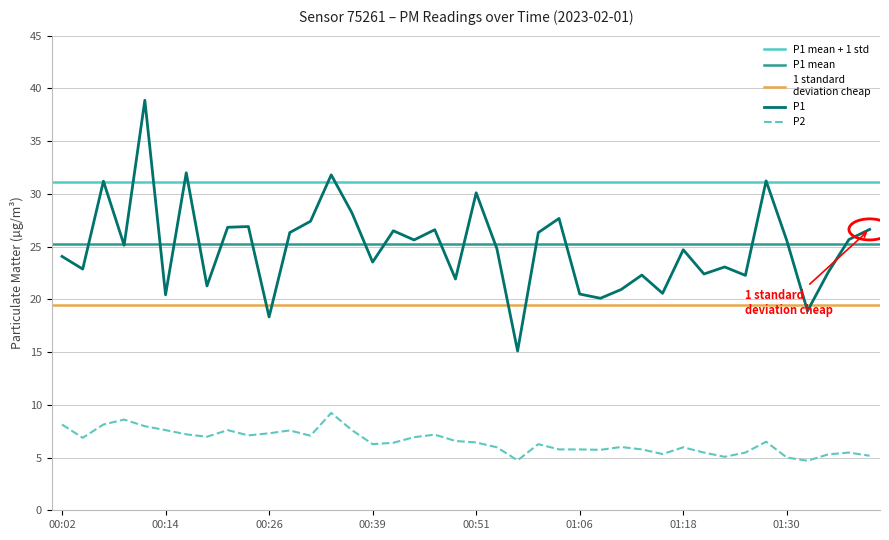

Is this an area chart (filled region under the line)?

No